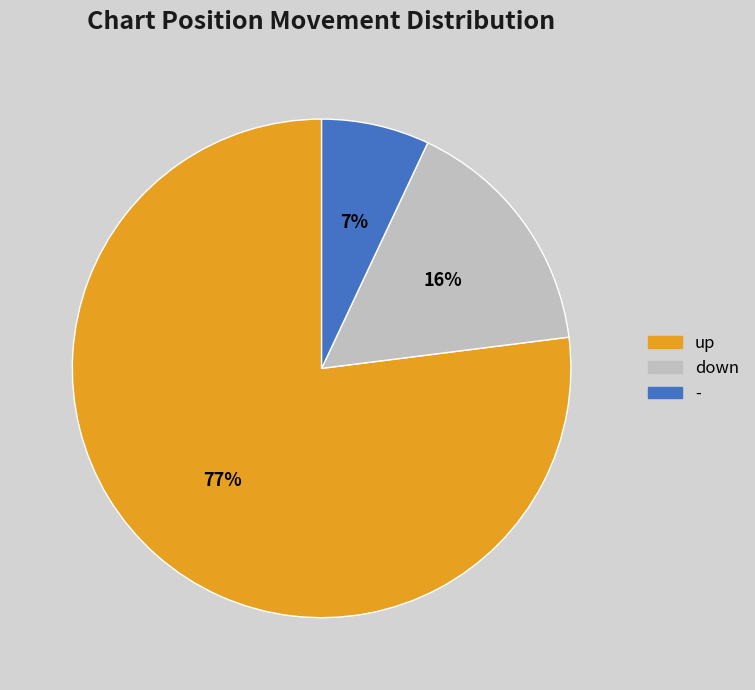

What is the smallest slice in the pie chart?

-